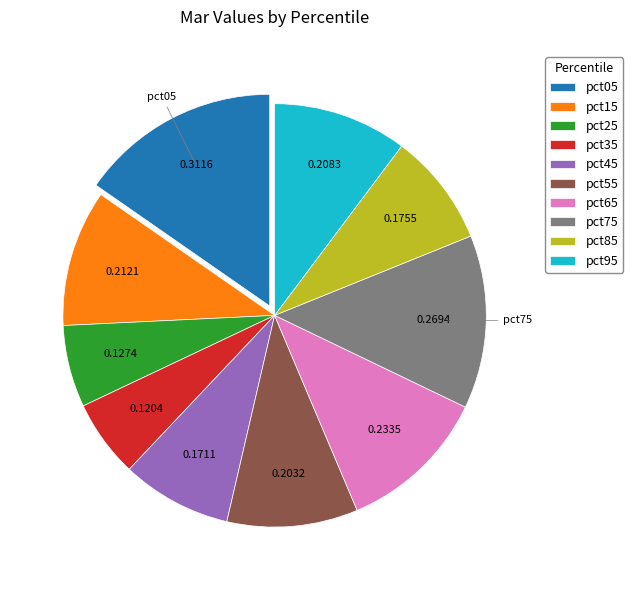

Is there a majority slice in this chart?

No